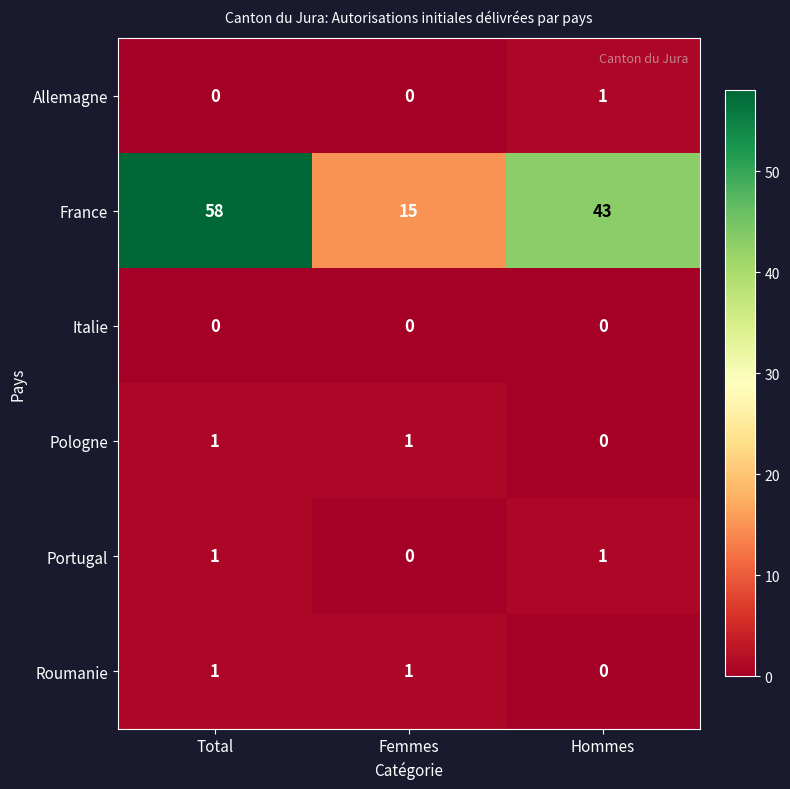

Between Total and Hommes, which series saw the biggest shift?

France